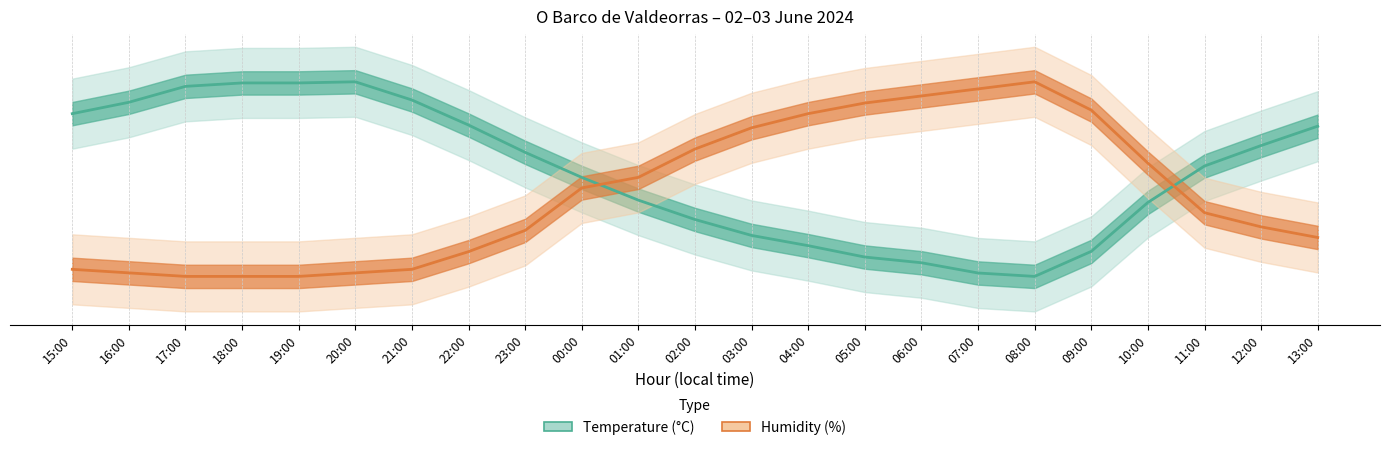

How many interior local valleys does the Temperature (°C) series have?

1